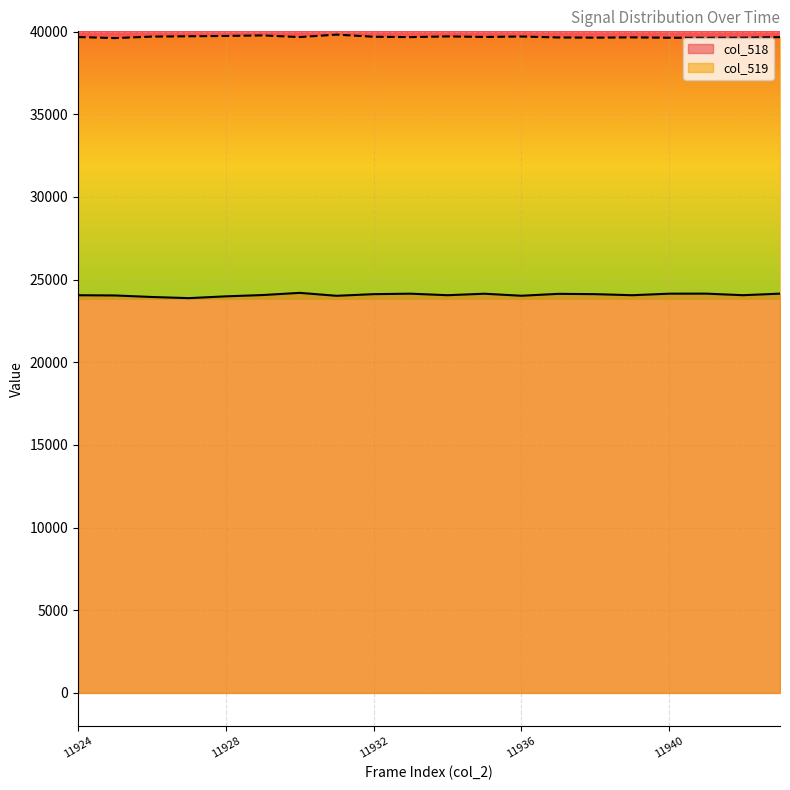

What are all the series names shown in the legend?

col_518, col_519